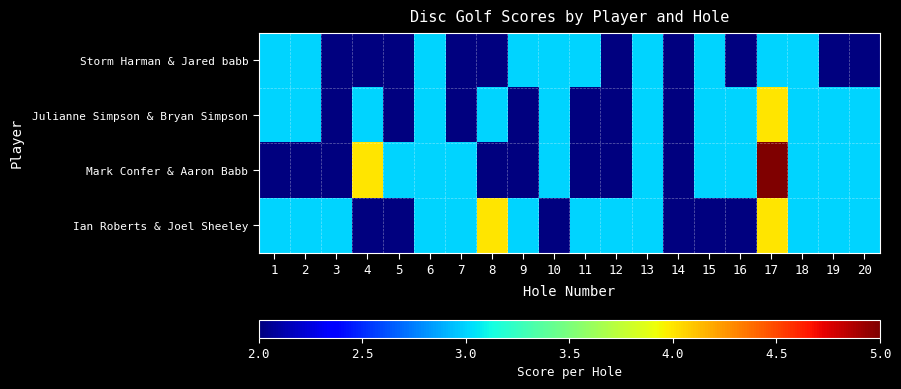

Reading left to right, transcribe all the data shown in this chart.

Storm Harman & Jared babb: 1=3	2=3	3=2	4=2	5=2	6=3	7=2	8=2	9=3	10=3	11=3	12=2	13=3	14=2	15=3	16=2	17=3	18=3	19=2	20=2
Julianne Simpson & Bryan Simpson: 1=3	2=3	3=2	4=3	5=2	6=3	7=2	8=3	9=2	10=3	11=2	12=2	13=3	14=2	15=3	16=3	17=4	18=3	19=3	20=3
Mark Confer & Aaron Babb: 1=2	2=2	3=2	4=4	5=3	6=3	7=3	8=2	9=2	10=3	11=2	12=2	13=3	14=2	15=3	16=3	17=5	18=3	19=3	20=3
Ian Roberts & Joel Sheeley: 1=3	2=3	3=3	4=2	5=2	6=3	7=3	8=4	9=3	10=2	11=3	12=3	13=3	14=2	15=2	16=2	17=4	18=3	19=3	20=3